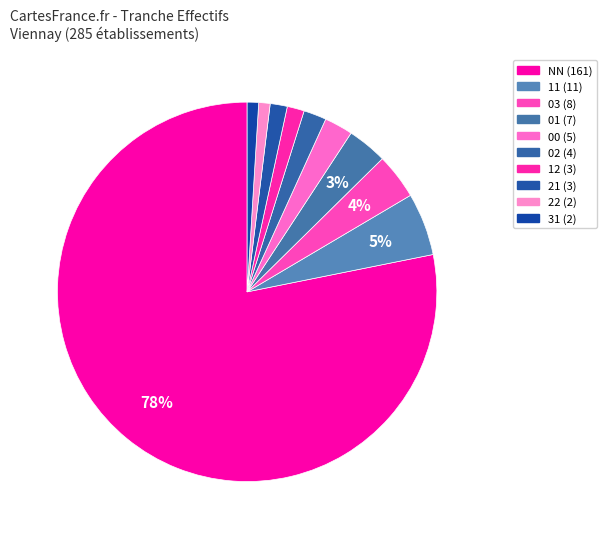

How many segments does this pie chart have?

10